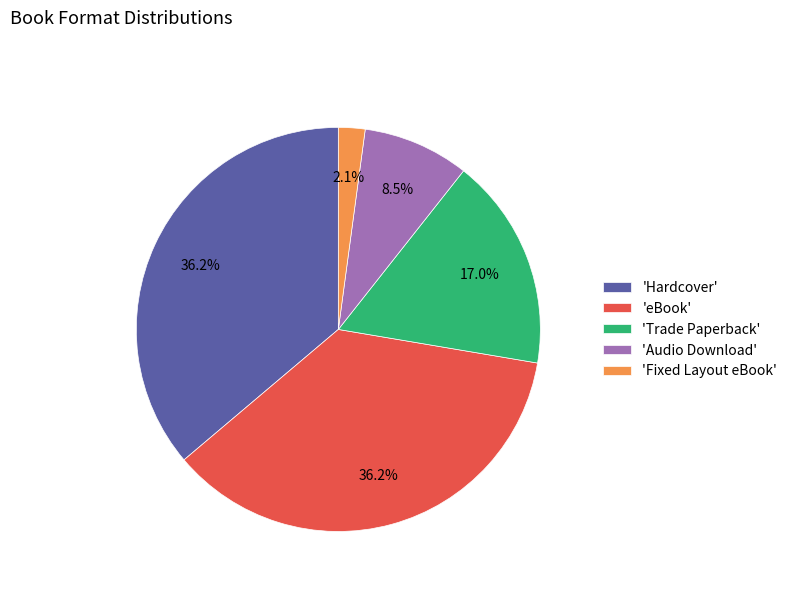

Is there a majority slice in this chart?

No